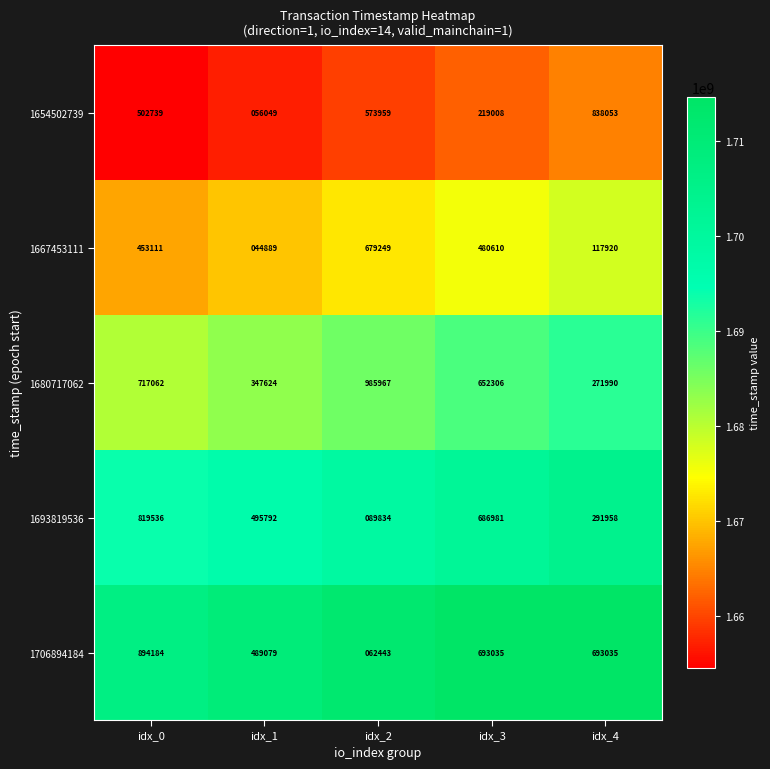

Which series has the largest range (max minus min)?

1706894184